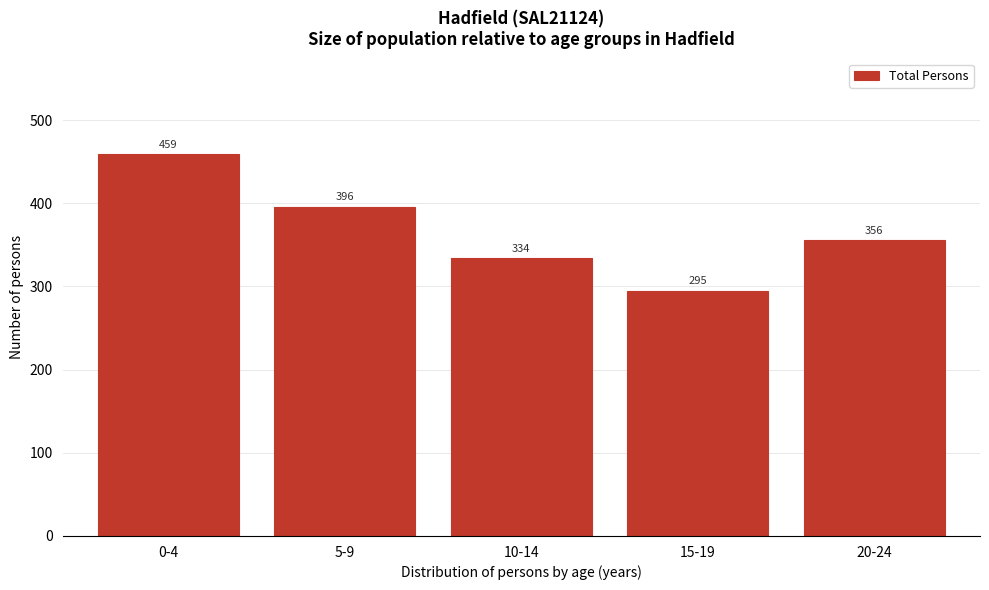

Reading right to left, list all the values displayed in this chart.

20-24=356	15-19=295	10-14=334	5-9=396	0-4=459